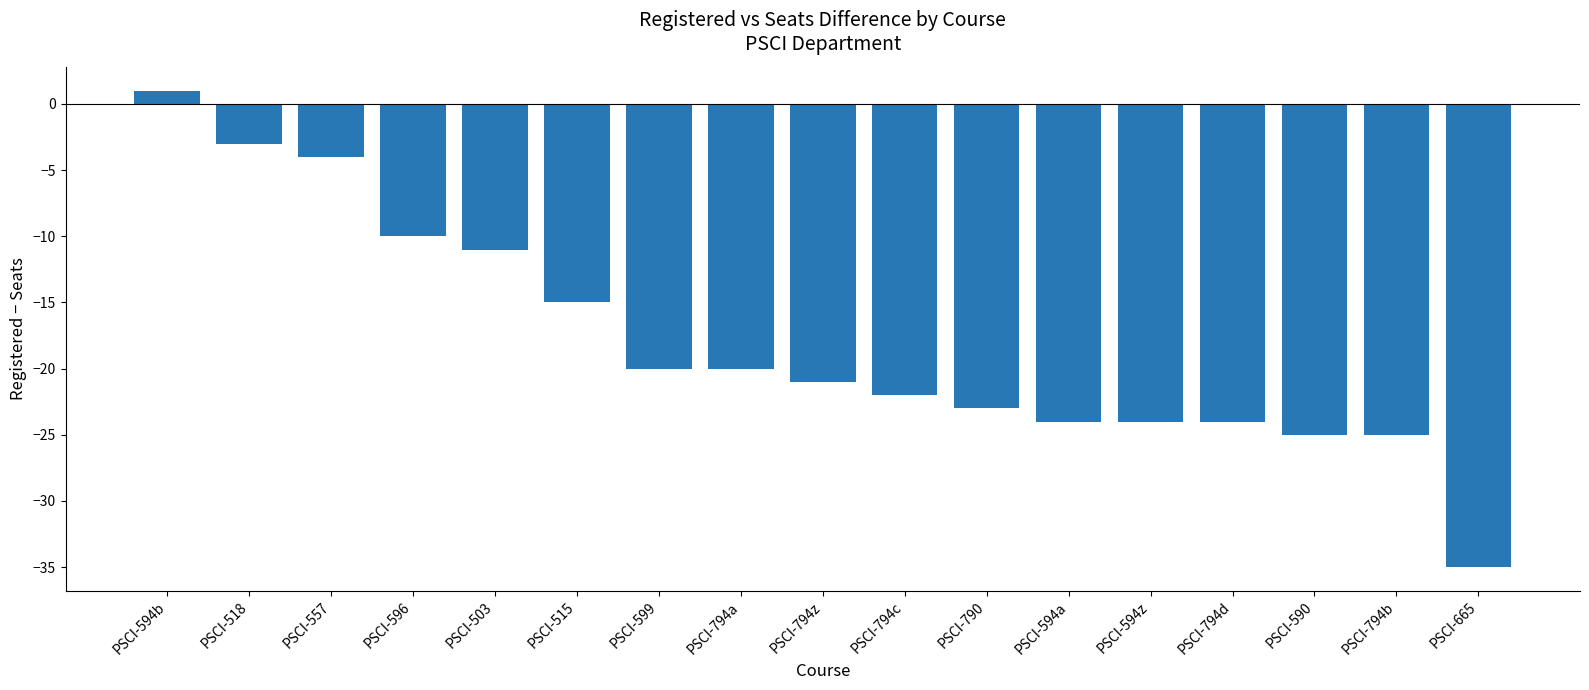

What is the difference between the second highest and minimum values?

32